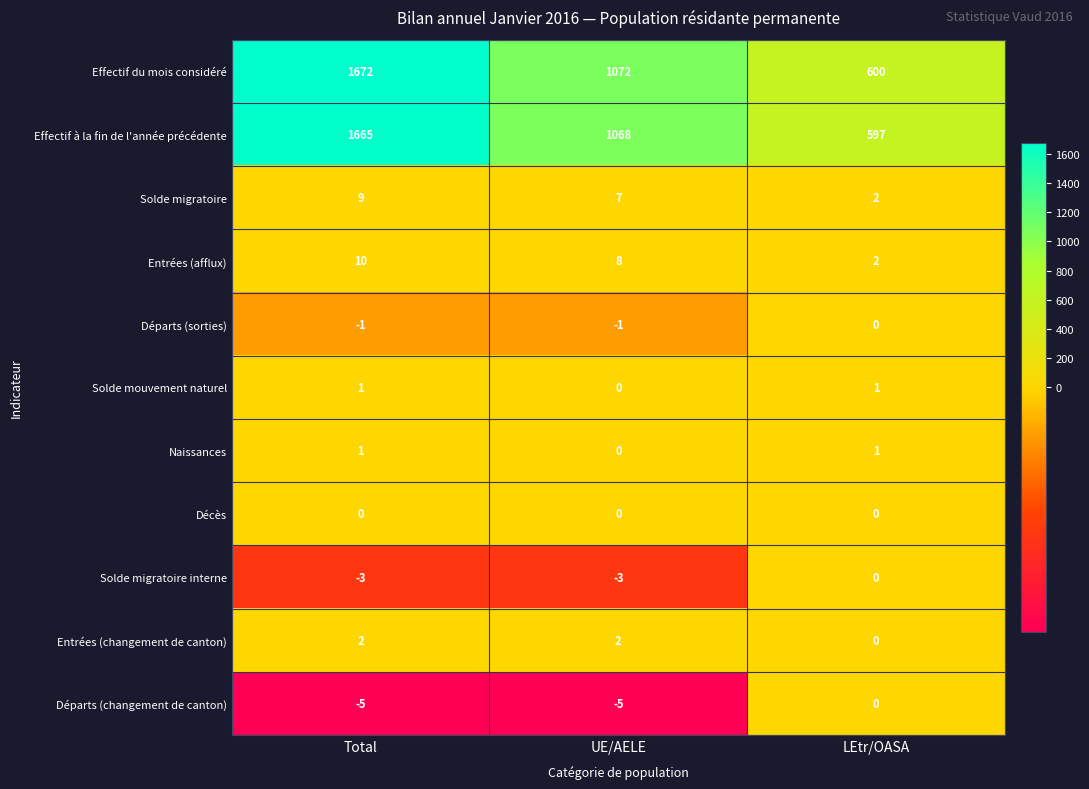

True or false: Solde mouvement naturel has a value of 2 at Total.

False